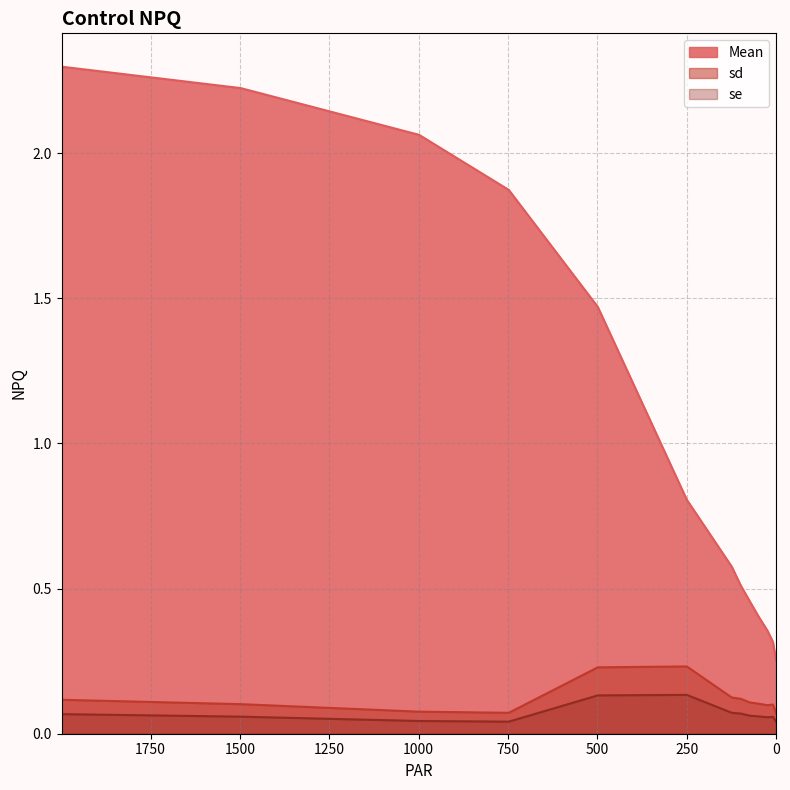

What is the maximum value for Mean?

2.3